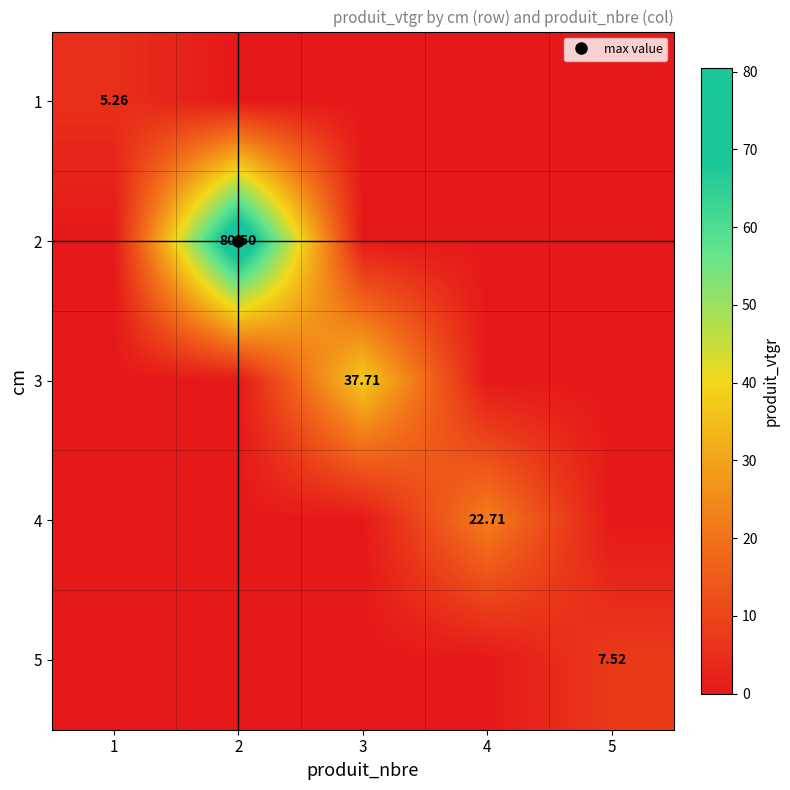

Which category has the lowest value across all series?

2